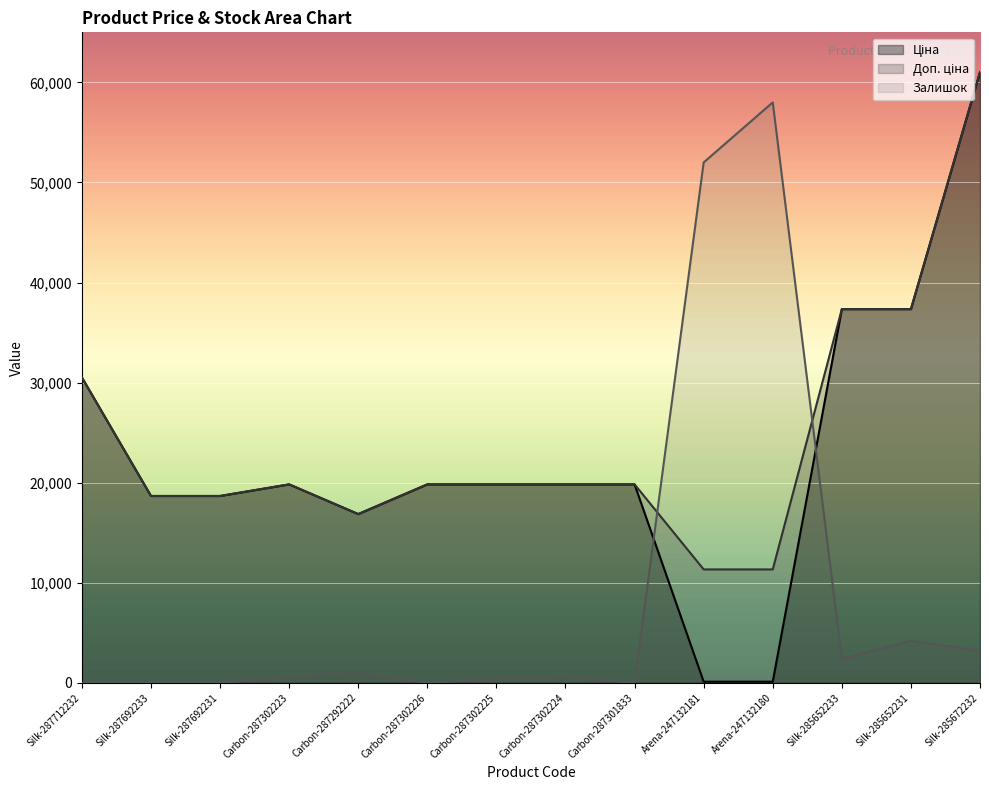

Reading left to right, transcribe all the data shown in this chart.

Ціна: 30512.3	18671.5	18671.5	19831.1	16863.2	19831.1	19831.1	19831.1	19831.1	113.3	113.3	37343.0	37343.0	61024.7
Доп. ціна: 30512.3	18671.5	18671.5	19831.1	16863.2	19831.1	19831.1	19831.1	19831.1	11334.0	11334.0	37343.0	37343.0	61024.7
Залишок: 0.0	0.0	0.0	600.0	1000.0	0.0	400.0	600.0	0.0	52000.0	58000.0	2400.0	4200.0	3200.0